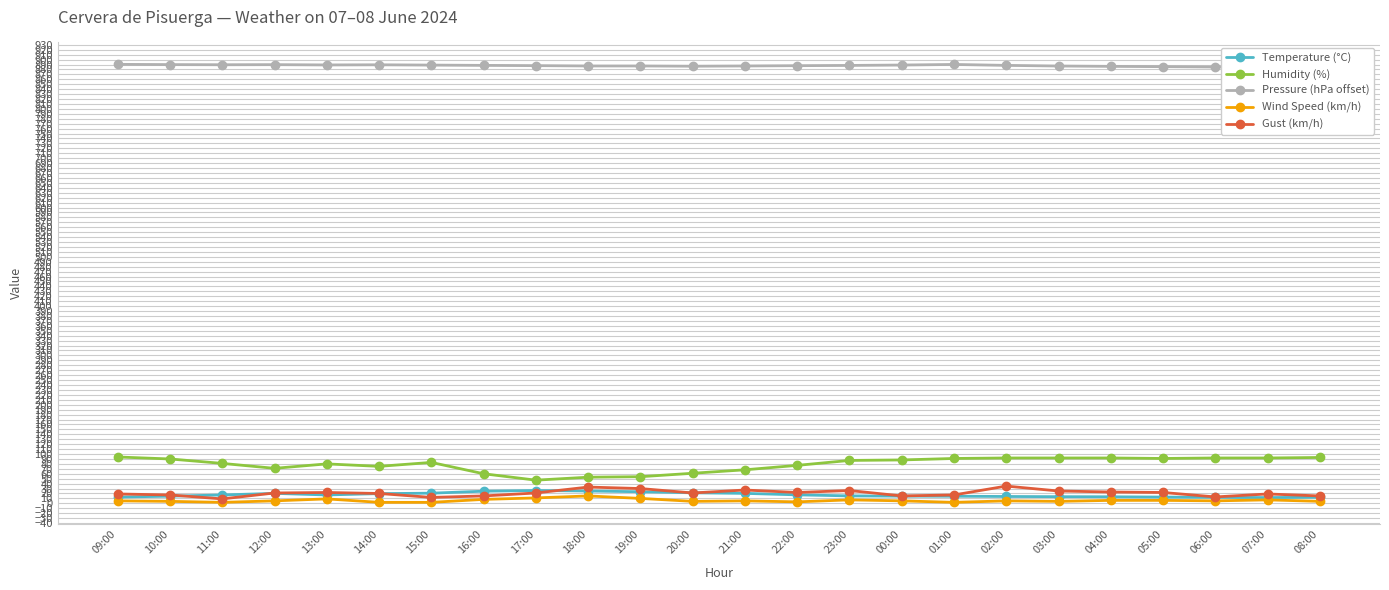

What position from the right is 11:00?

22